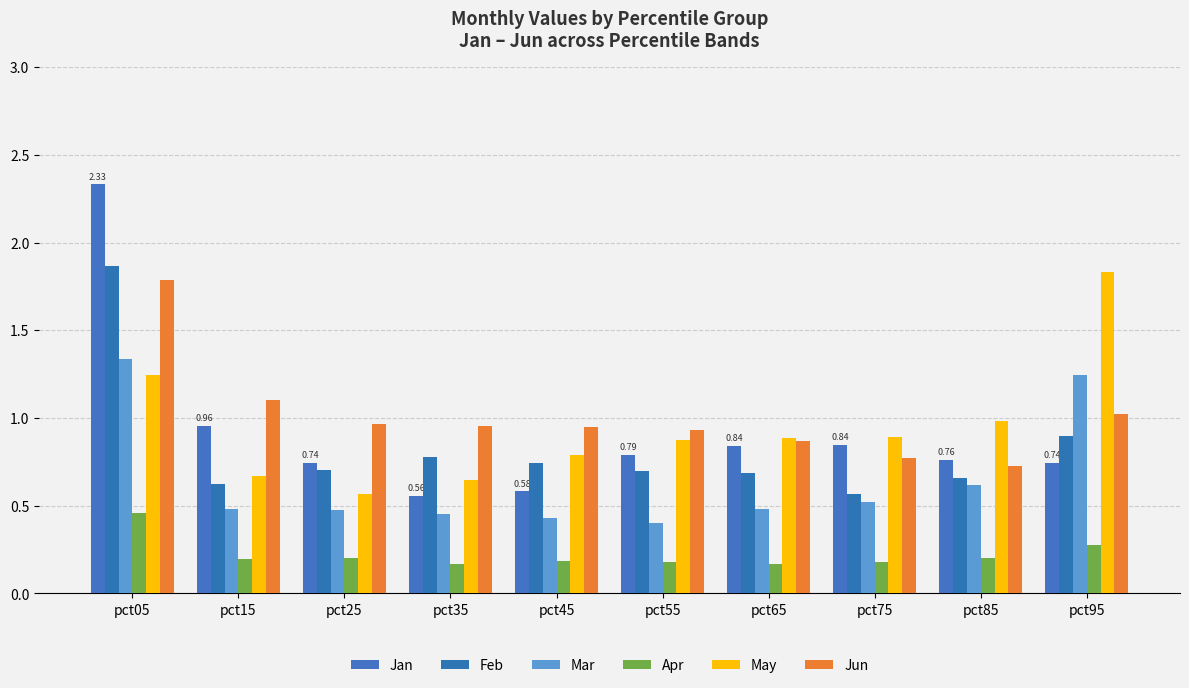

At which label is May closest to 1?

pct85